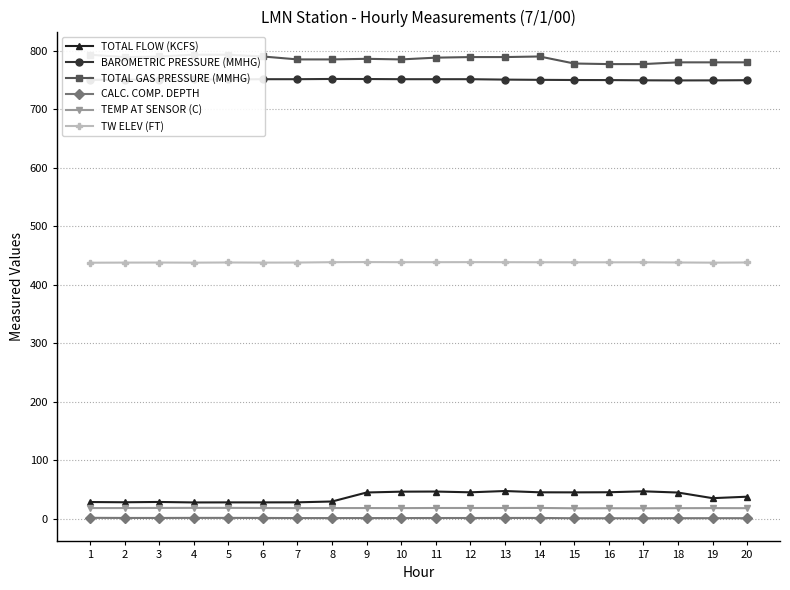

True or false: CALC. COMP. DEPTH has more than 0 points higher than both neighbors.

False